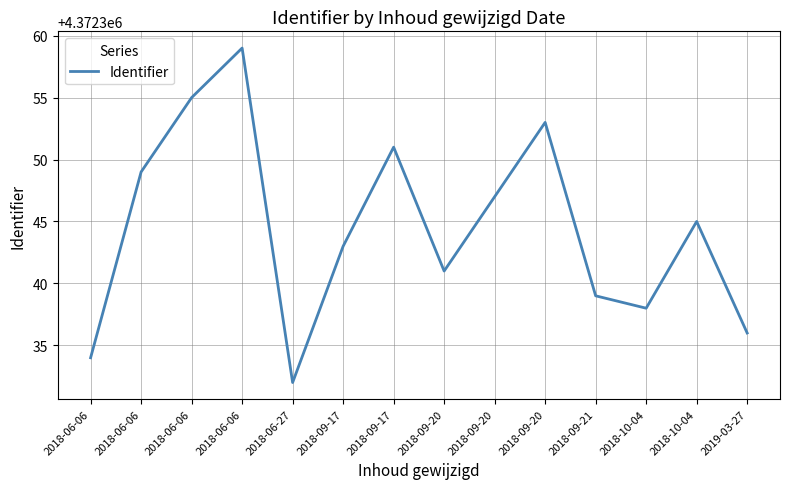

How many lines are shown in the chart?

1